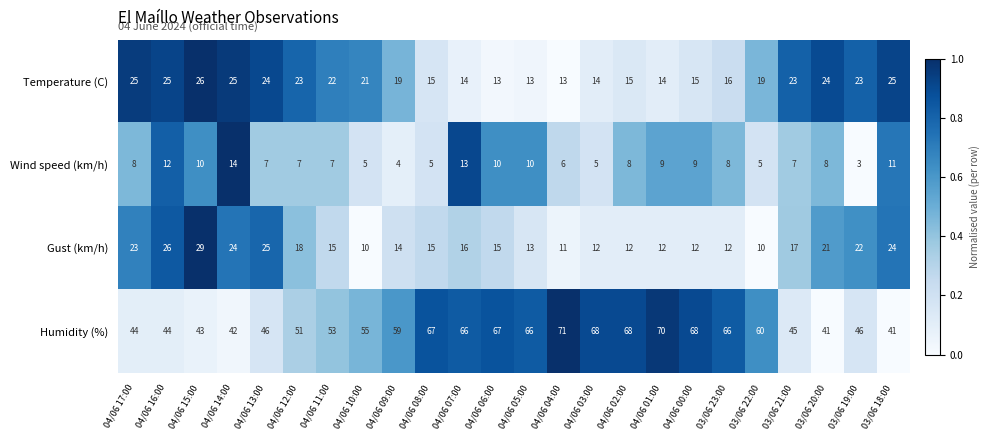

Which label corresponds to the largest value in the chart?

04/06 04:00